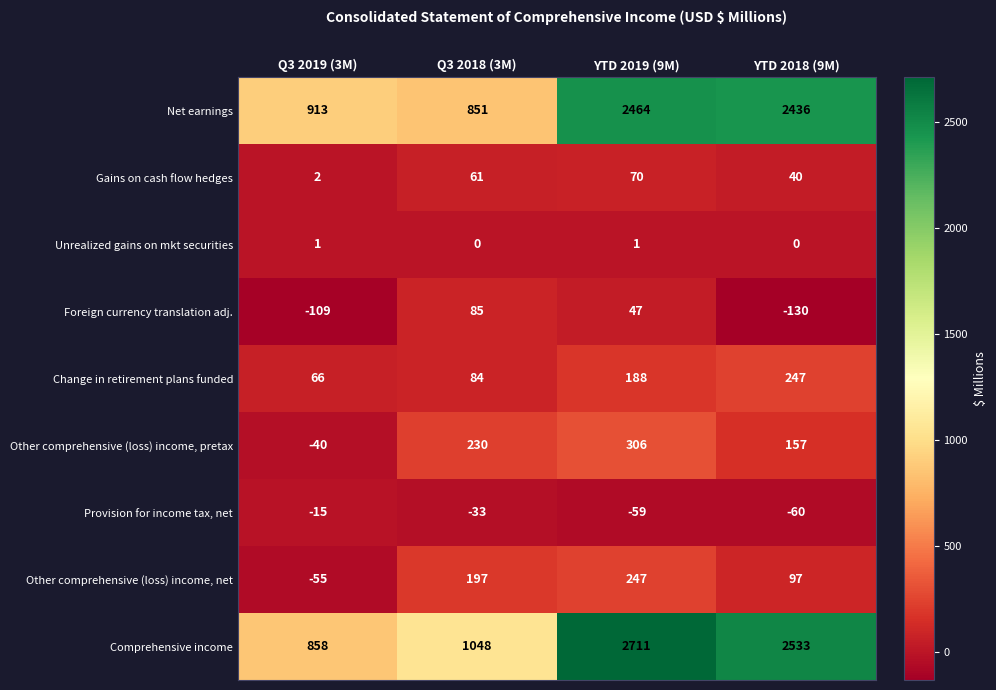

True or false: Change in retirement plans funded has a value of 84 at Q3 2018 (3M).

True